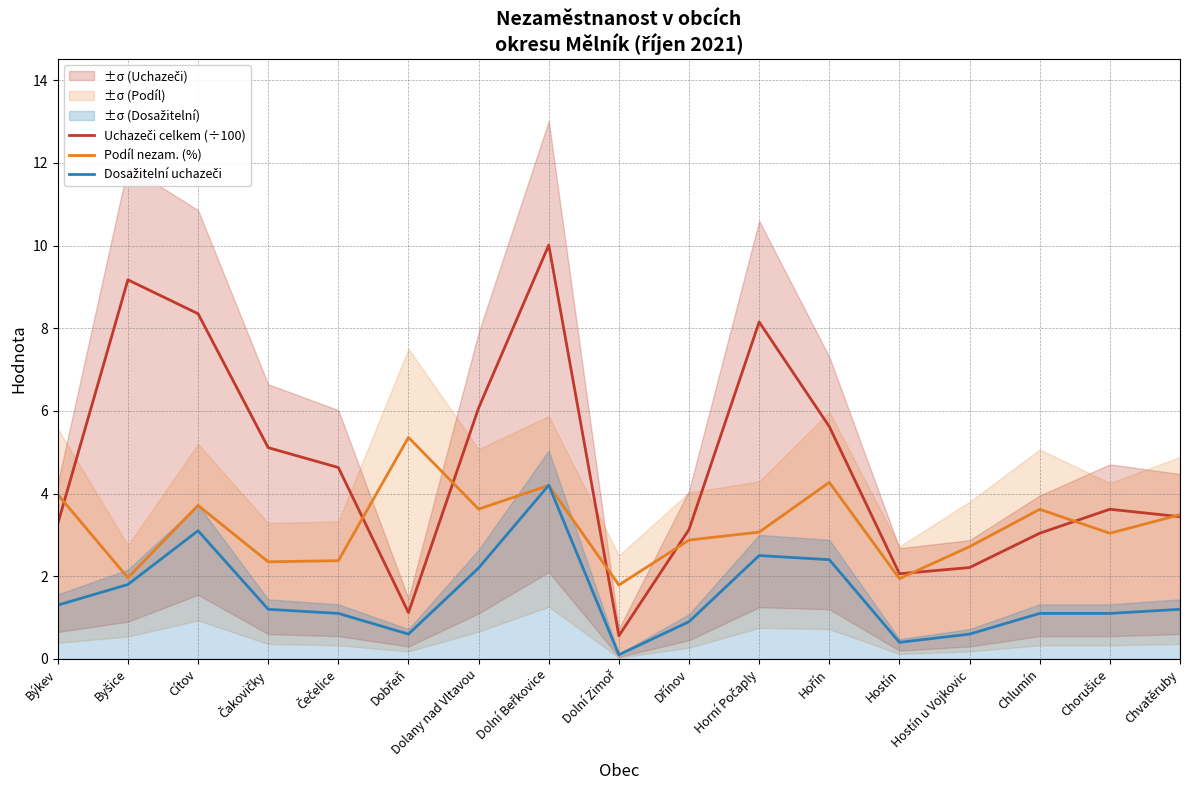

The value of Dosažitelní uchazeči at Chorušice is 1.1. True or false?

True